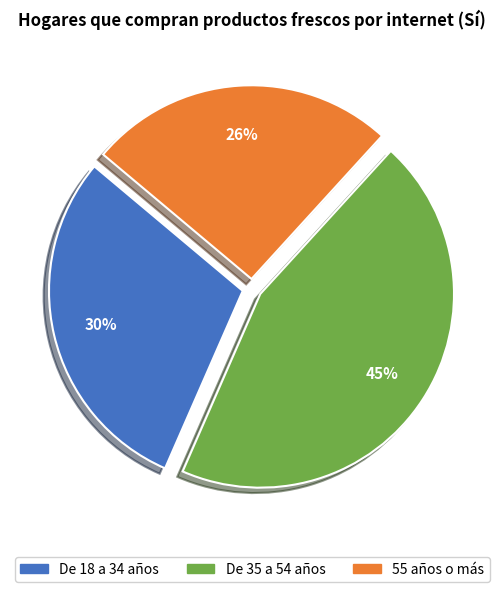

Is there any slice that represents more than half of the pie?

No